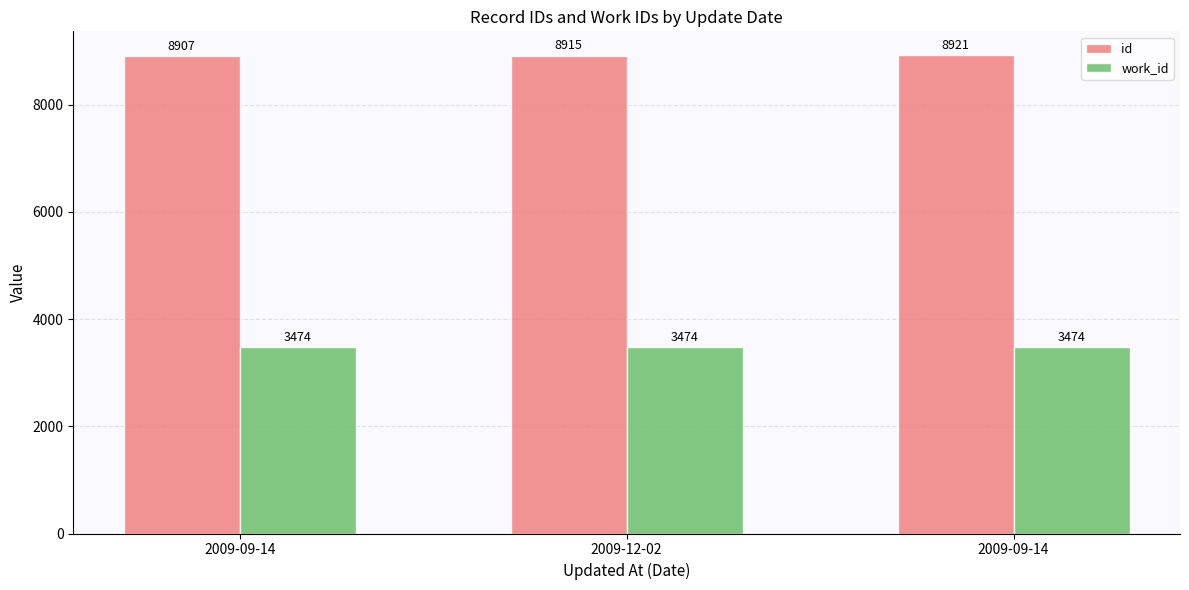

How many distinct data groups are displayed?

2